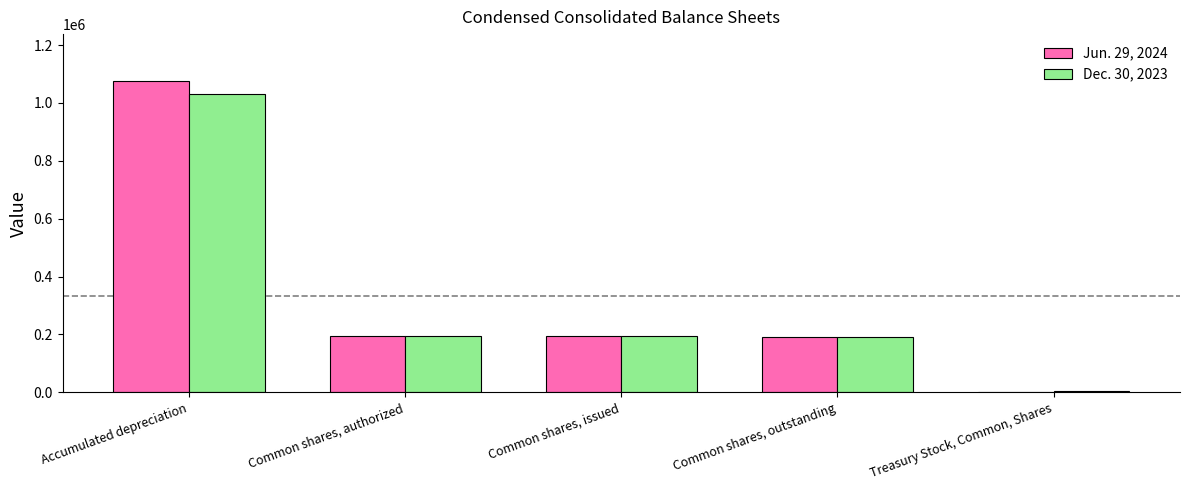

At which category does the chart reach its peak across all series?

Accumulated depreciation